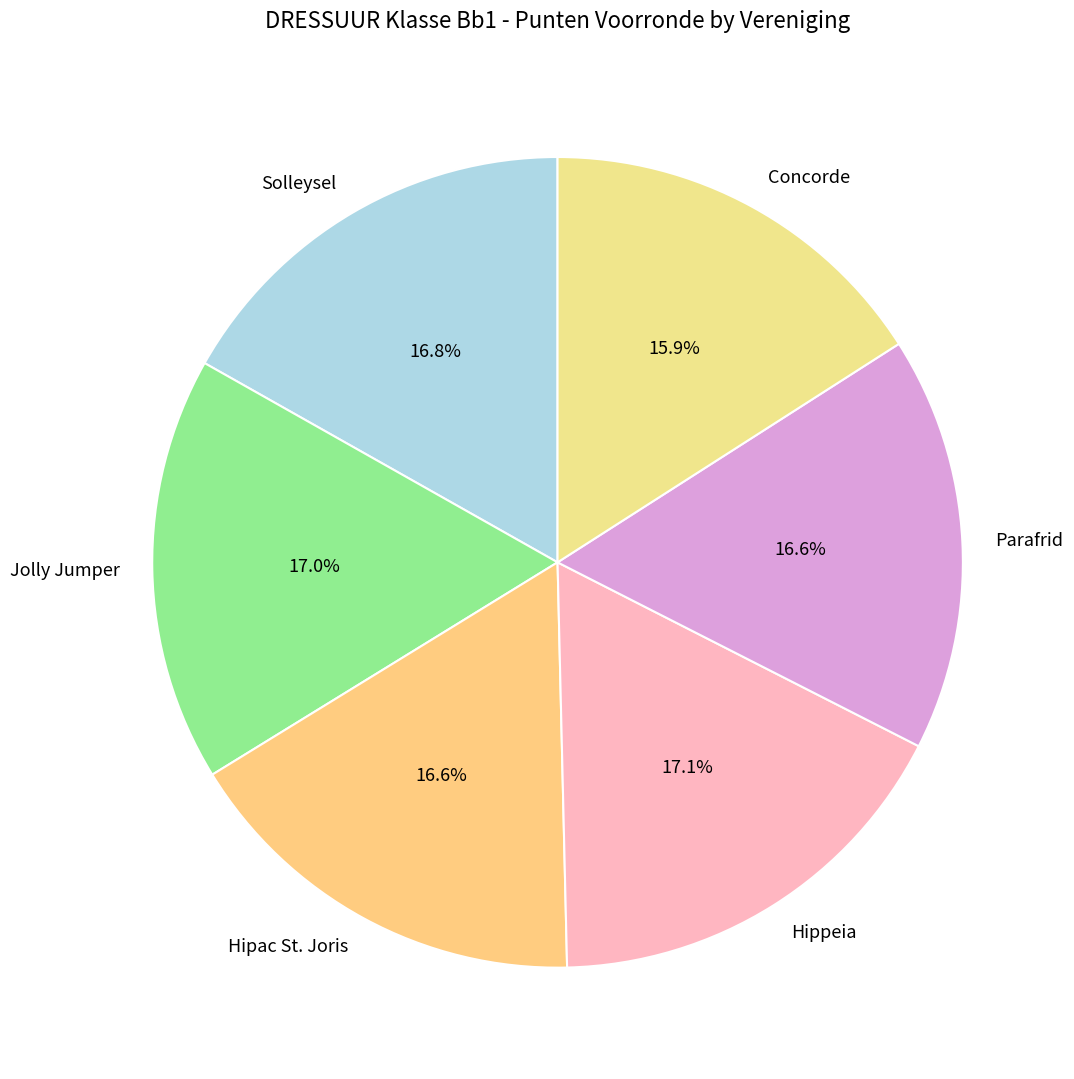

To the nearest percent, what portion does Hippeia represent?

17%